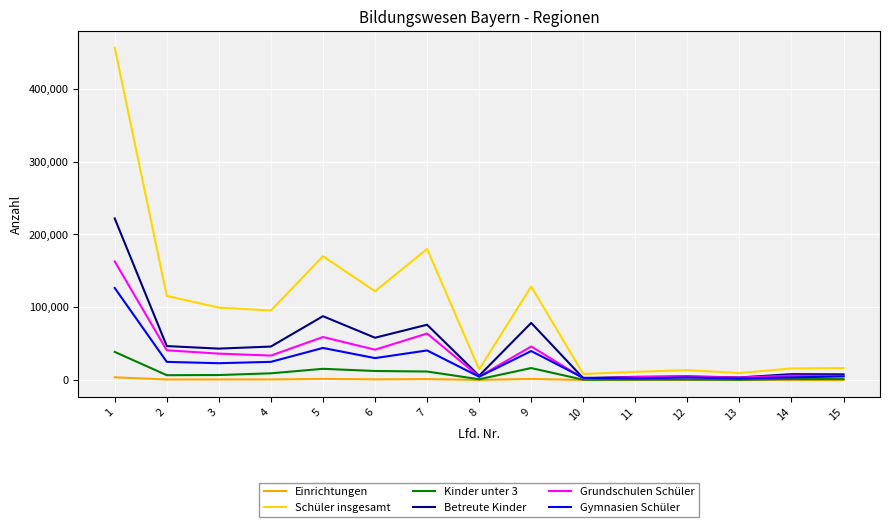

Is the value of Schüler insgesamt at 3 greater than the value of Kinder unter 3 at 5?

Yes